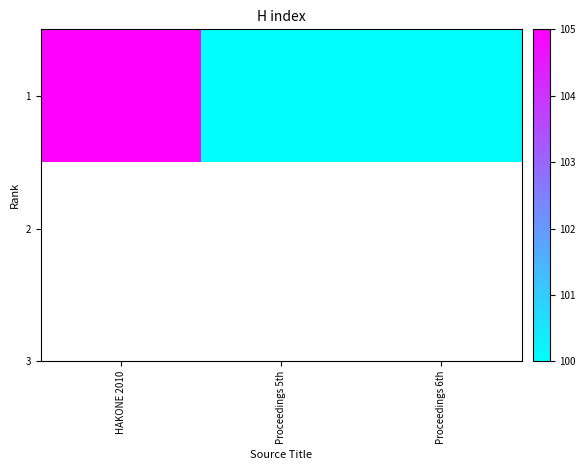

What is the difference between the maximum and minimum values?

5